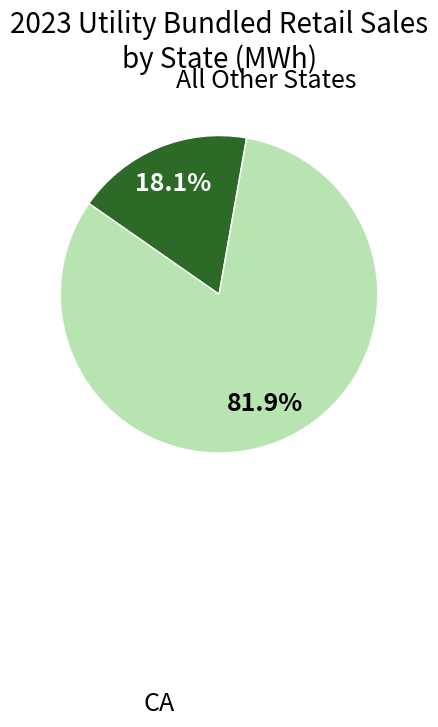

Does any single category account for the majority?

Yes